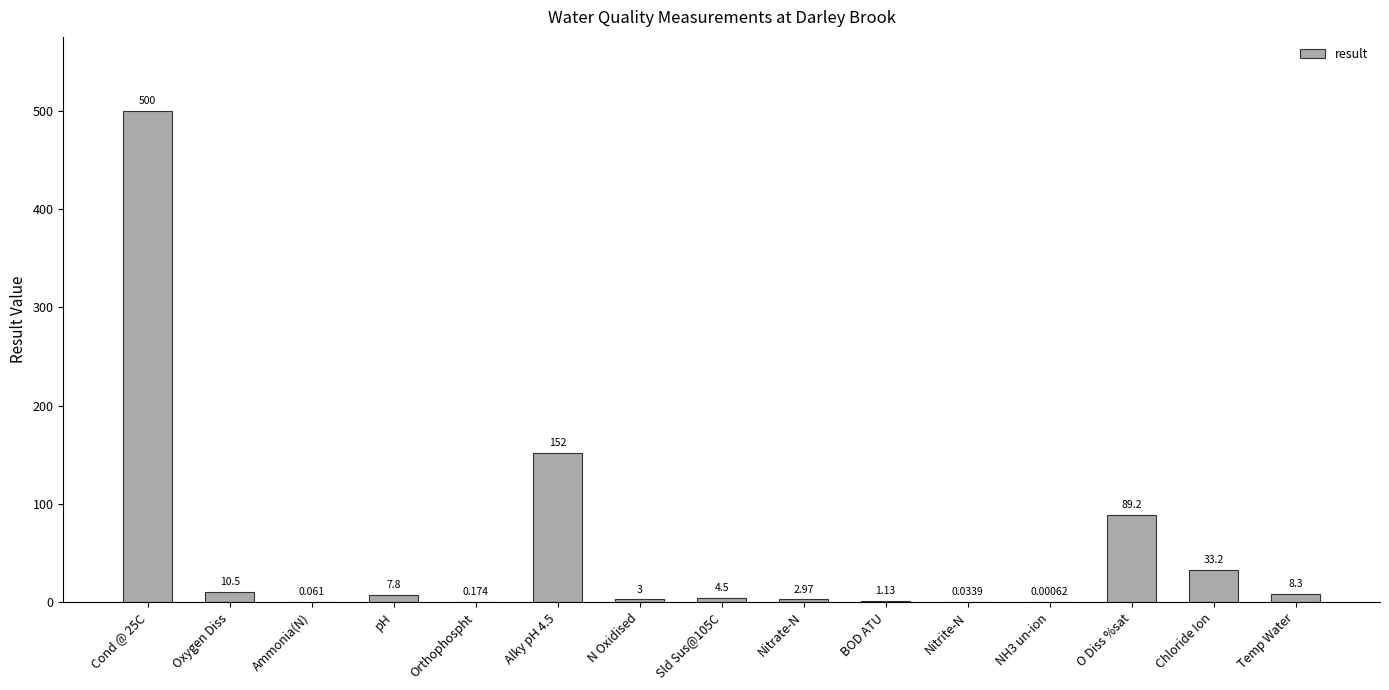

What position from the left is Nitrite-N?

11